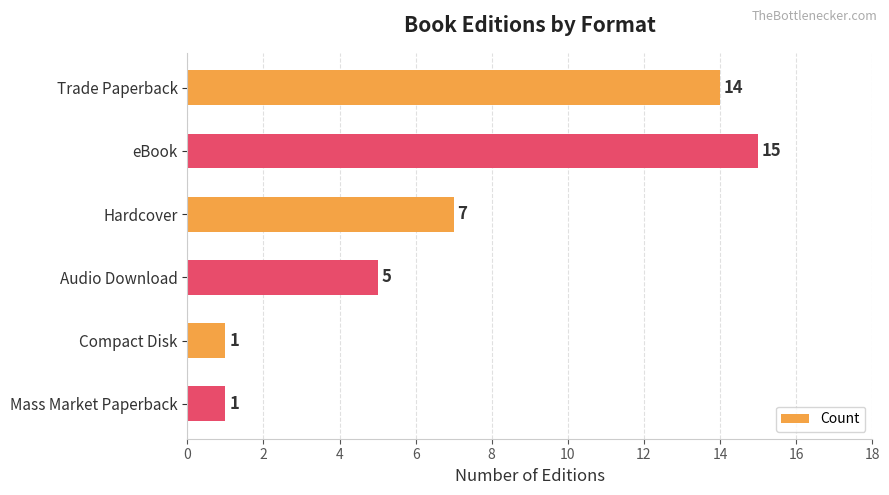

What is the greatest value displayed?

15